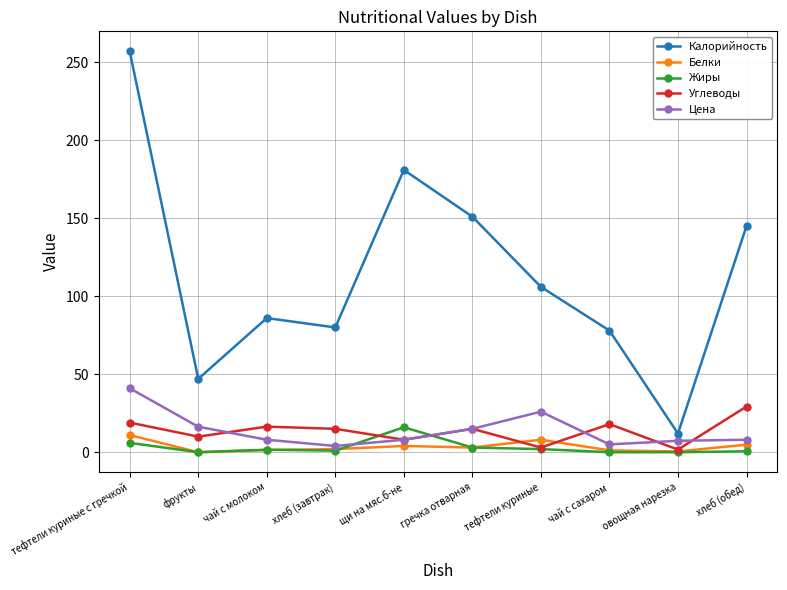

What is the difference between the Жиры values at чай с молоком and чай с сахаром?

1.6